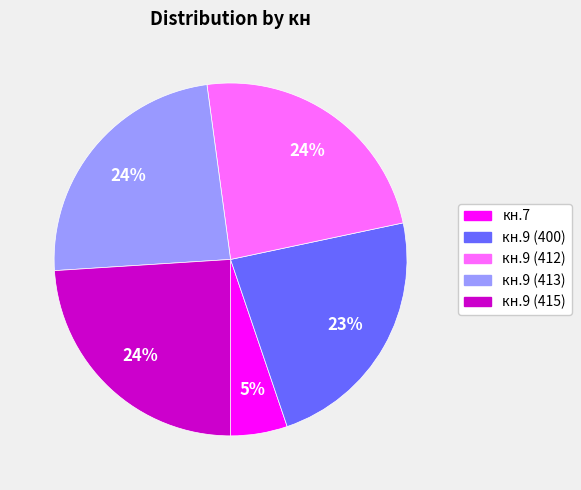

Does кн.9 (400) account for over 50% of the chart?

No